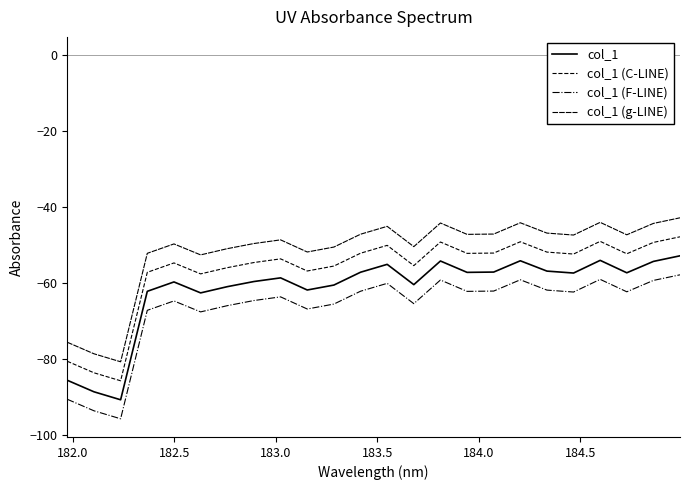

True or false: col_1 and col_1 (g-LINE) cross at least once.

False